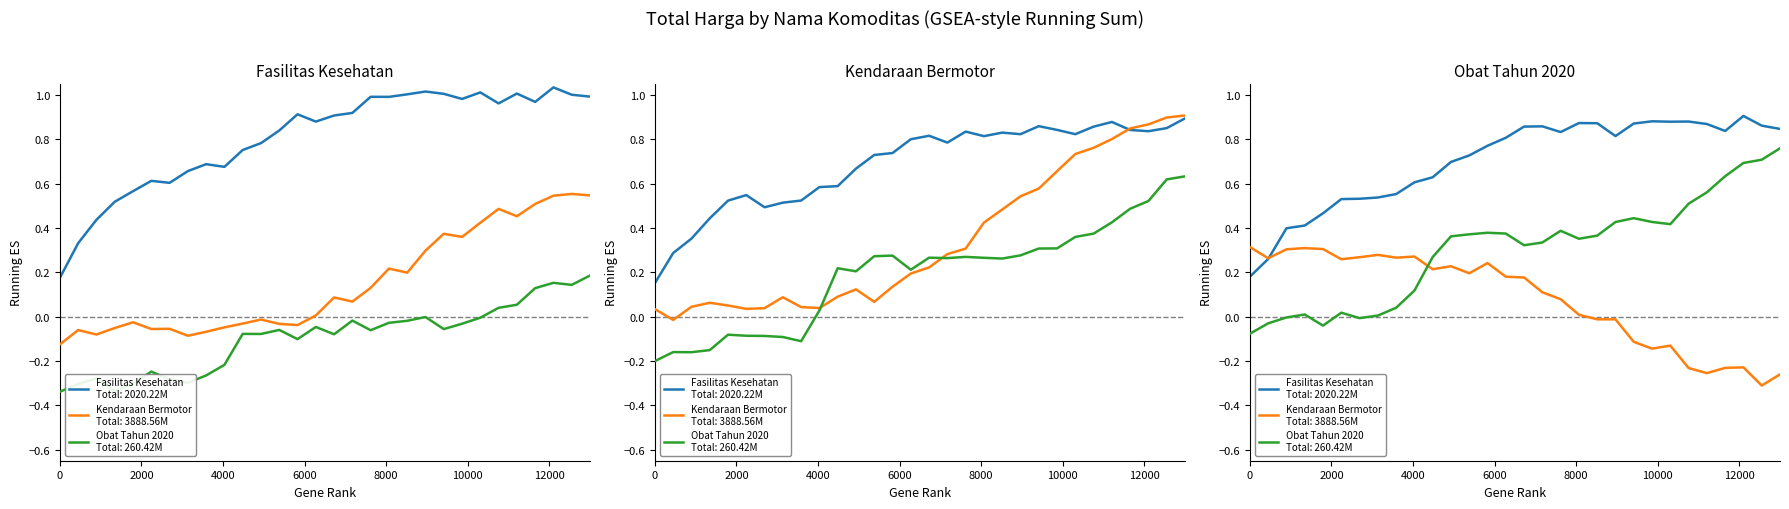

Which category has the highest value in the Fasilitas Kesehatan series?

27